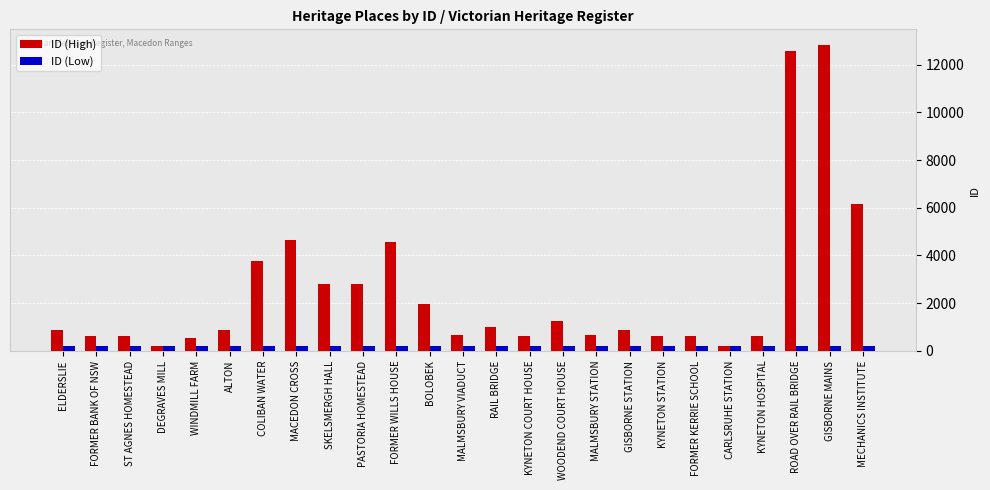

What are all the series names shown in the legend?

ID (High), ID (Low)